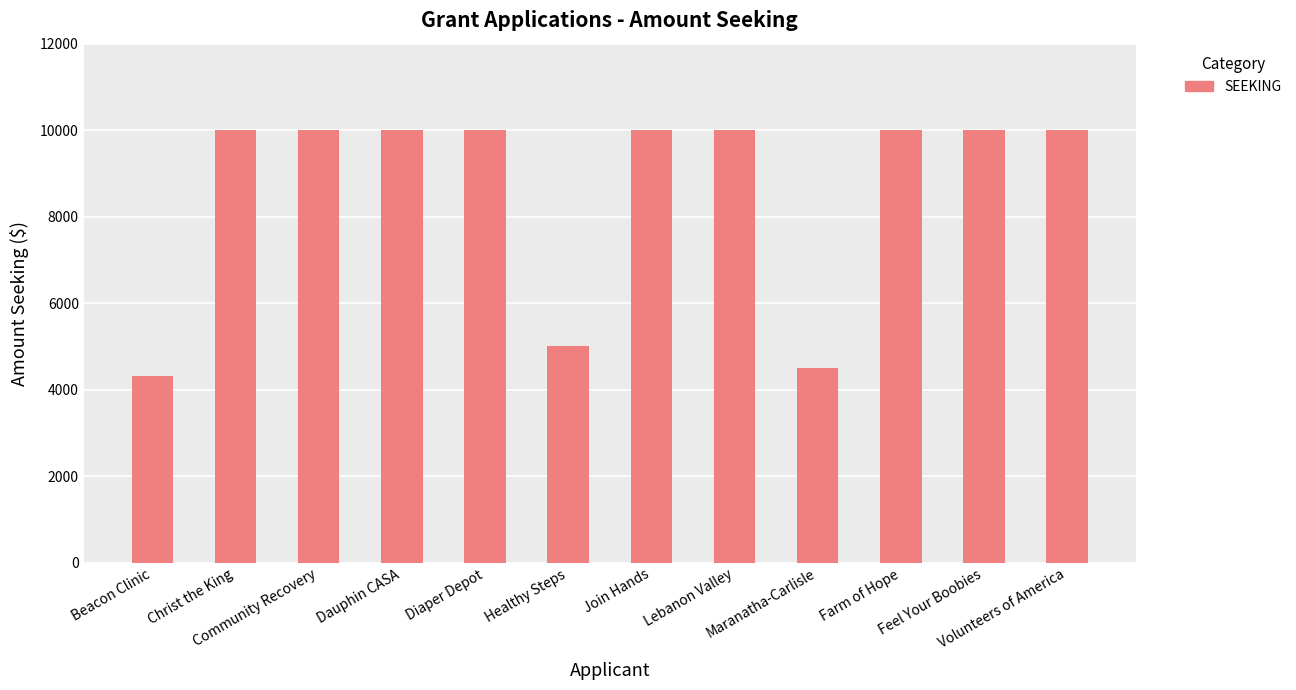

What is the average value?

8651.6